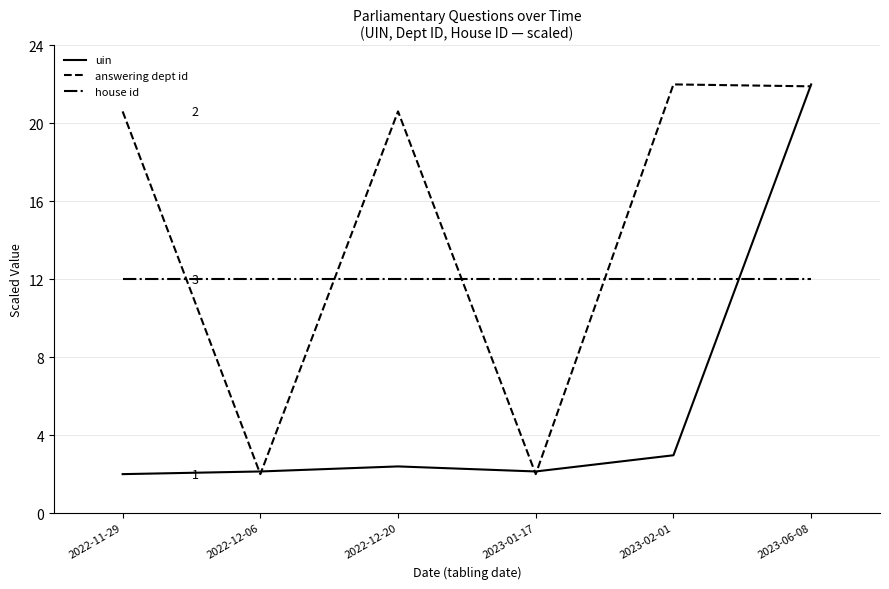

What value does the uin series have at 2023-06-08?

22.0